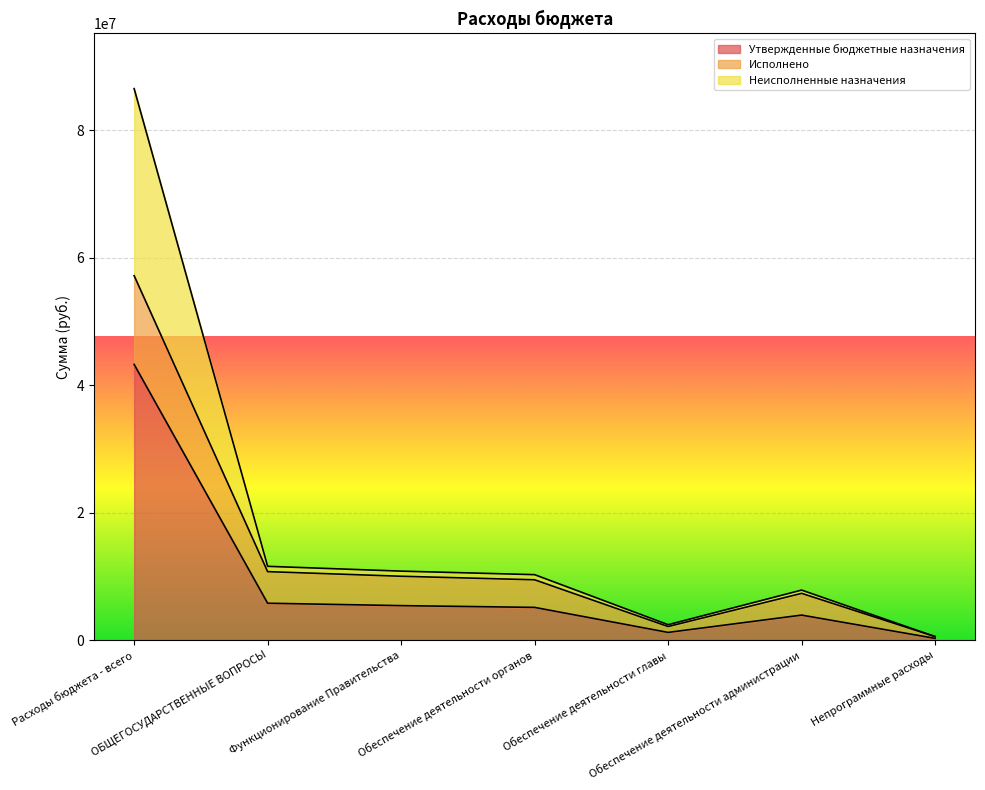

How many categories are shown in the chart?

7